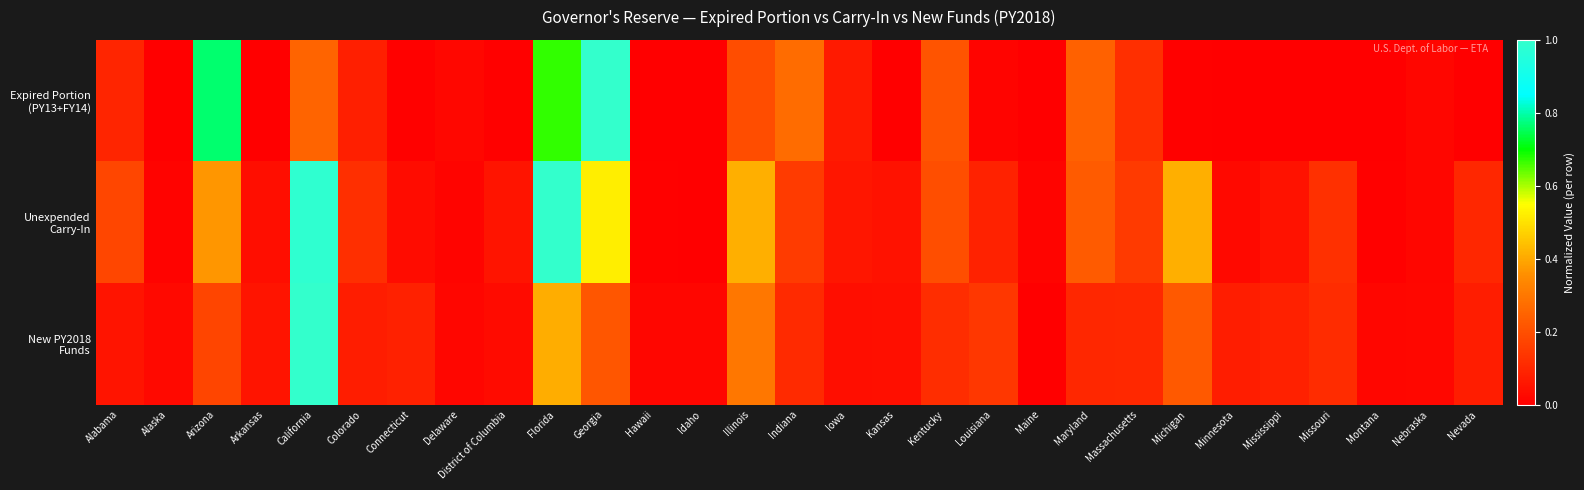

At which category does the chart reach its peak across all series?

Georgia